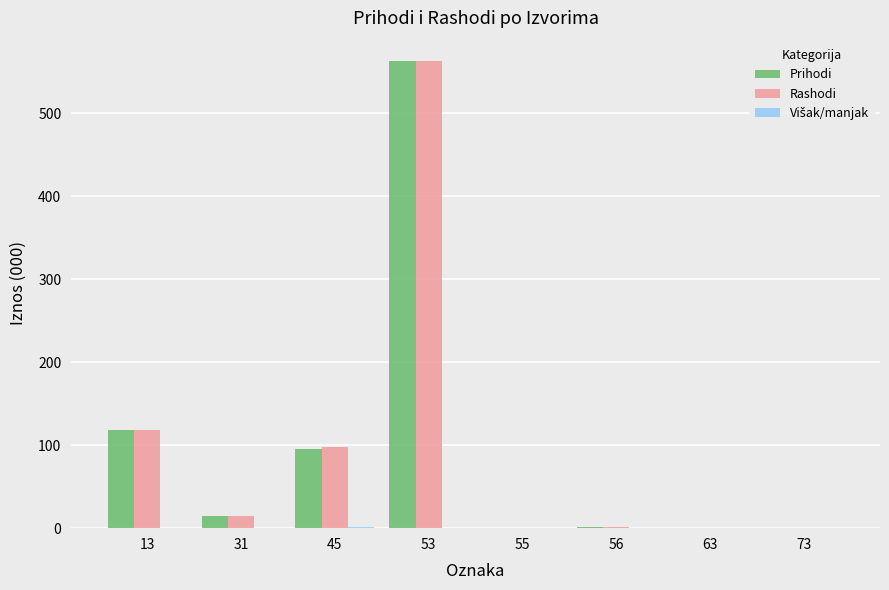

Is it true that Prihodi equals 95.8 at 45?

True